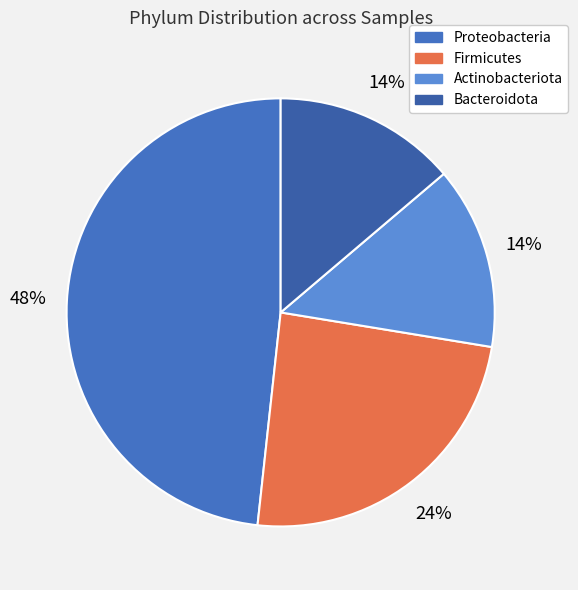

How many slices are in this pie chart?

4